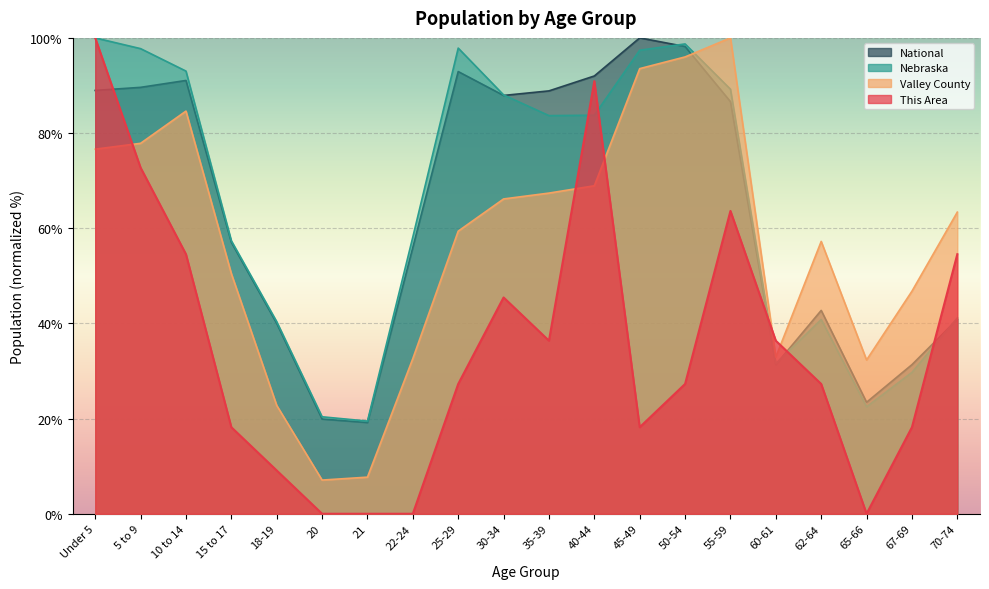

The This Area series shows 56.4 at 20. True or false?

False